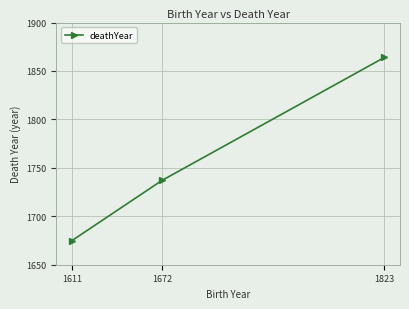

What is the difference between the values at 1672 and 1823?

127